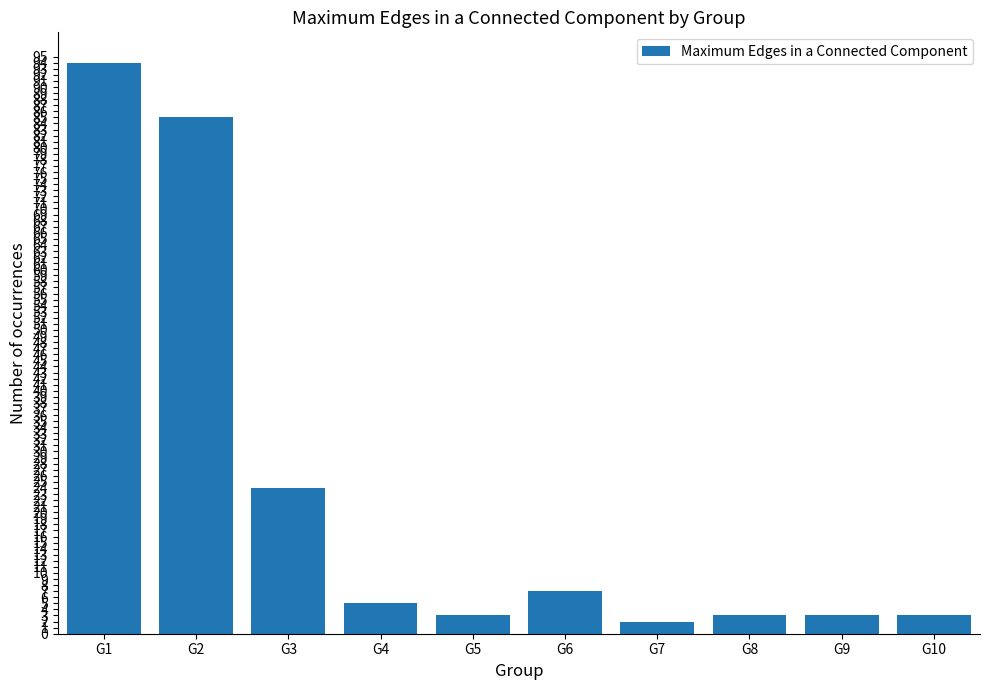

At which category does the chart reach its peak across all series?

G1